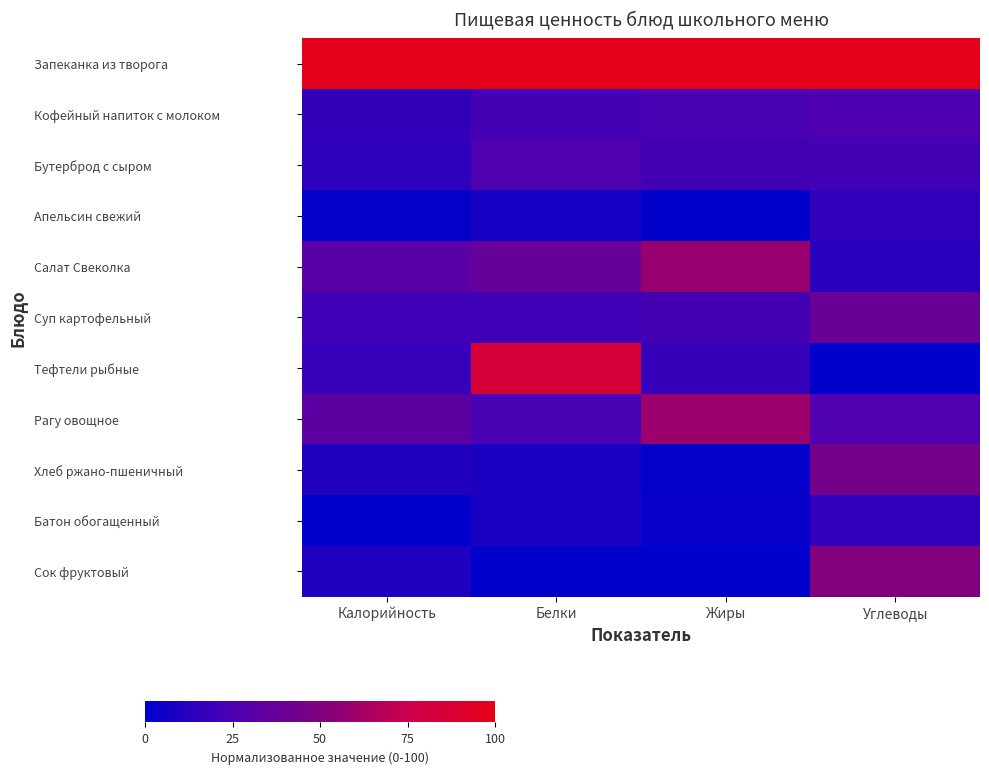

Rank the series by their maximum value, from lowest to highest.

Апельсин свежий, Батон обогащенный, Кофейный напиток с молоком, Бутерброд с сыром, Суп картофельный, Хлеб ржано-пшеничный, Сок фруктовый, Салат Свеколка, Рагу овощное, Тефтели рыбные, Запеканка из творога